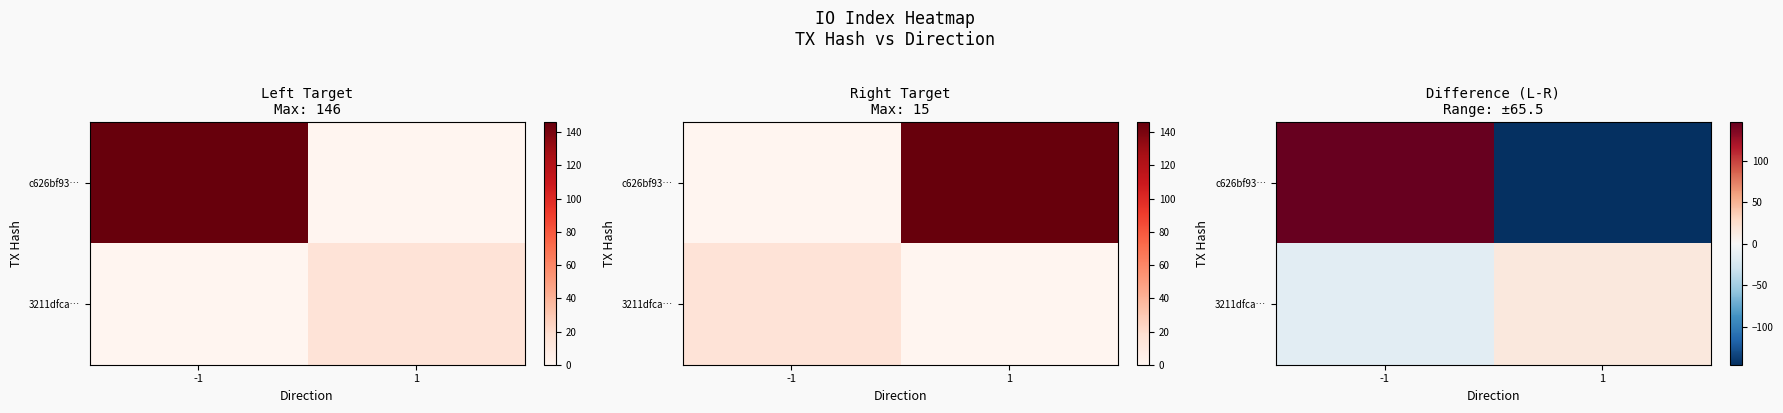

At 1, list the series in order from smallest to largest.

c626bf93…, 3211dfca…